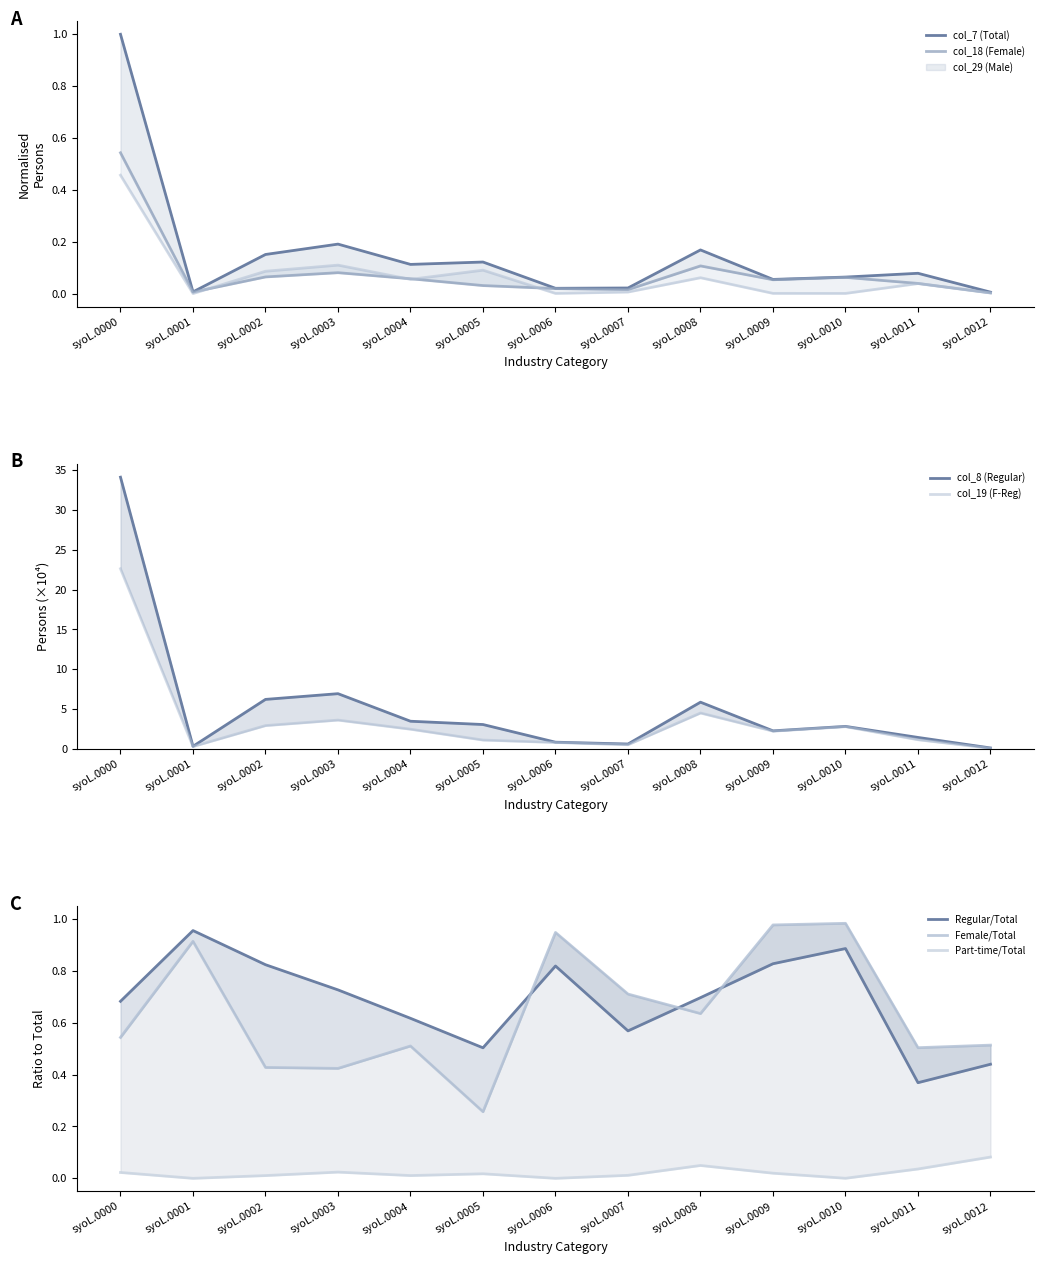

At which category is the sum across all series the highest?

syoL.0000